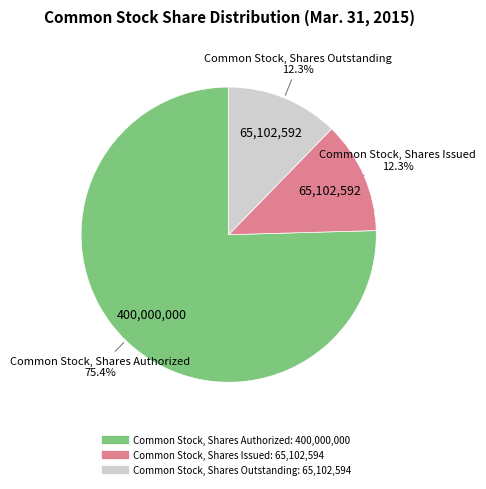

Is the sum of Common Stock, Shares Issued and Common Stock, Shares Outstanding greater than half?

No